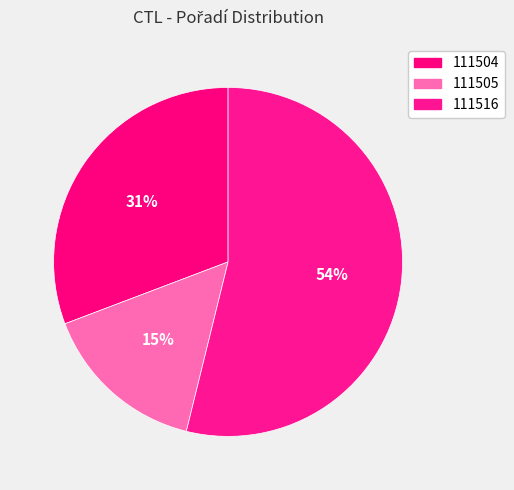

Which category accounts for the majority?

111516